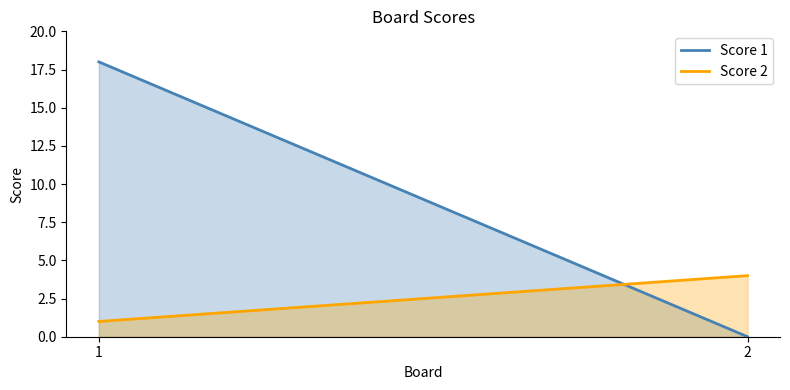

What is the spread (max minus min) of values at 2?

4